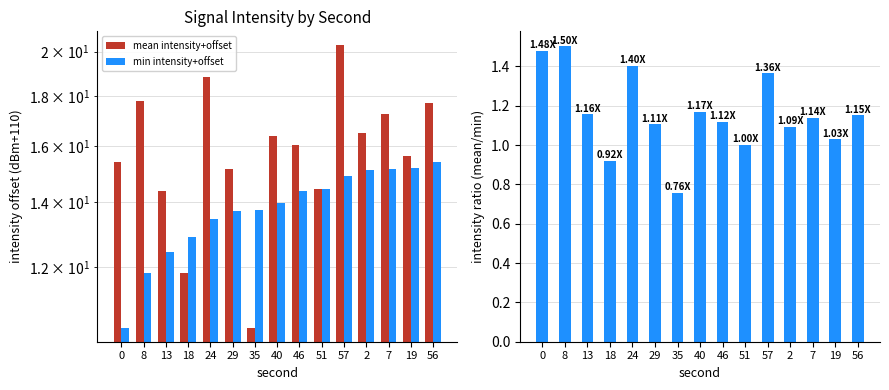

At which label does min intensity+offset first exceed 13?

24